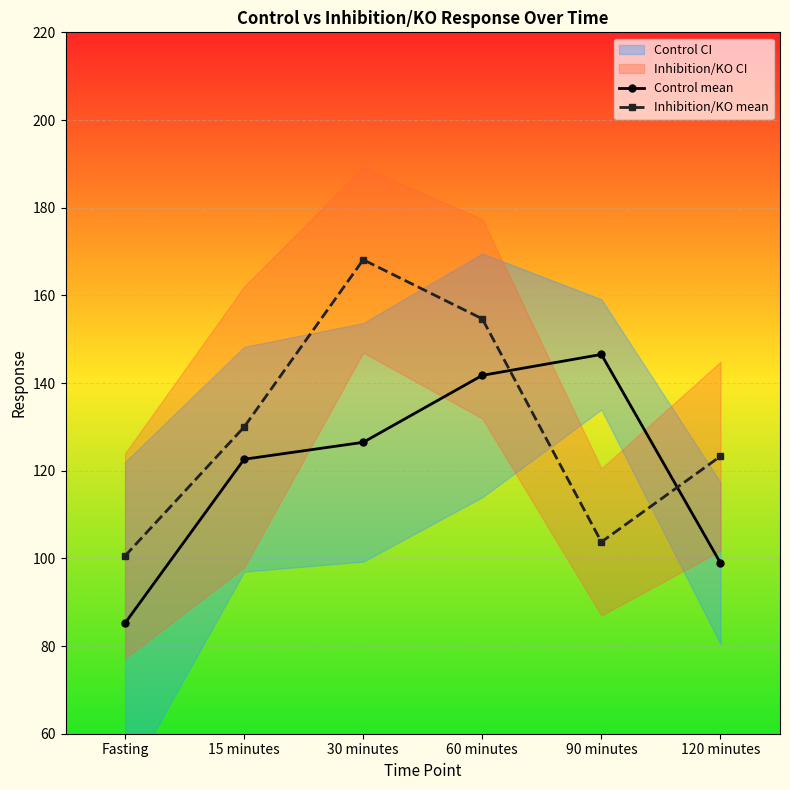

Which series has the largest range (max minus min)?

Inhibition/KO mean